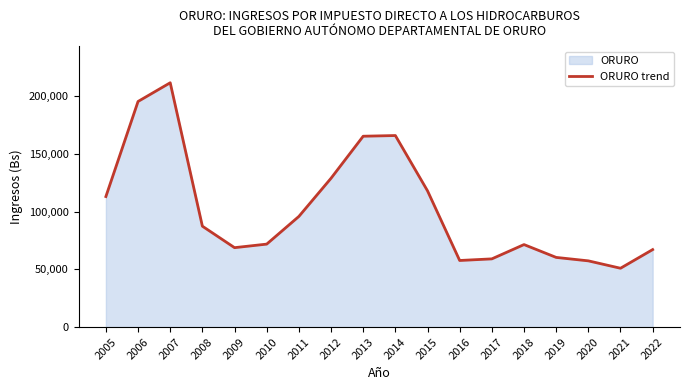

What is the maximum value shown in the chart?

211754